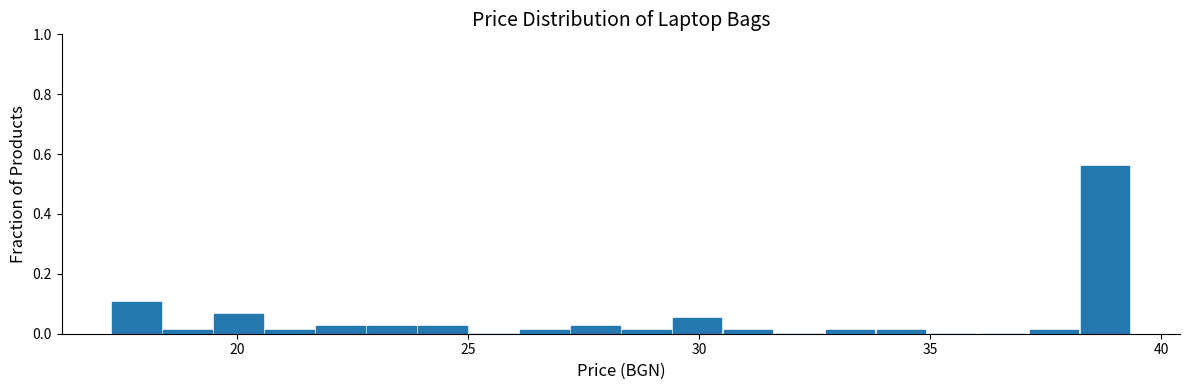

Around what value on the x-axis is the tallest bar? Give the approximate position of its centre, as read against the axis.

39.0